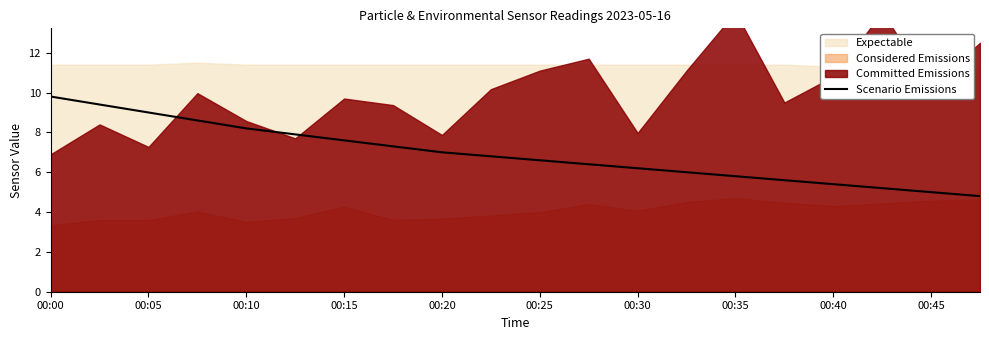

True or false: Scenario Emissions has a value of 7.6 at 00:15.

True